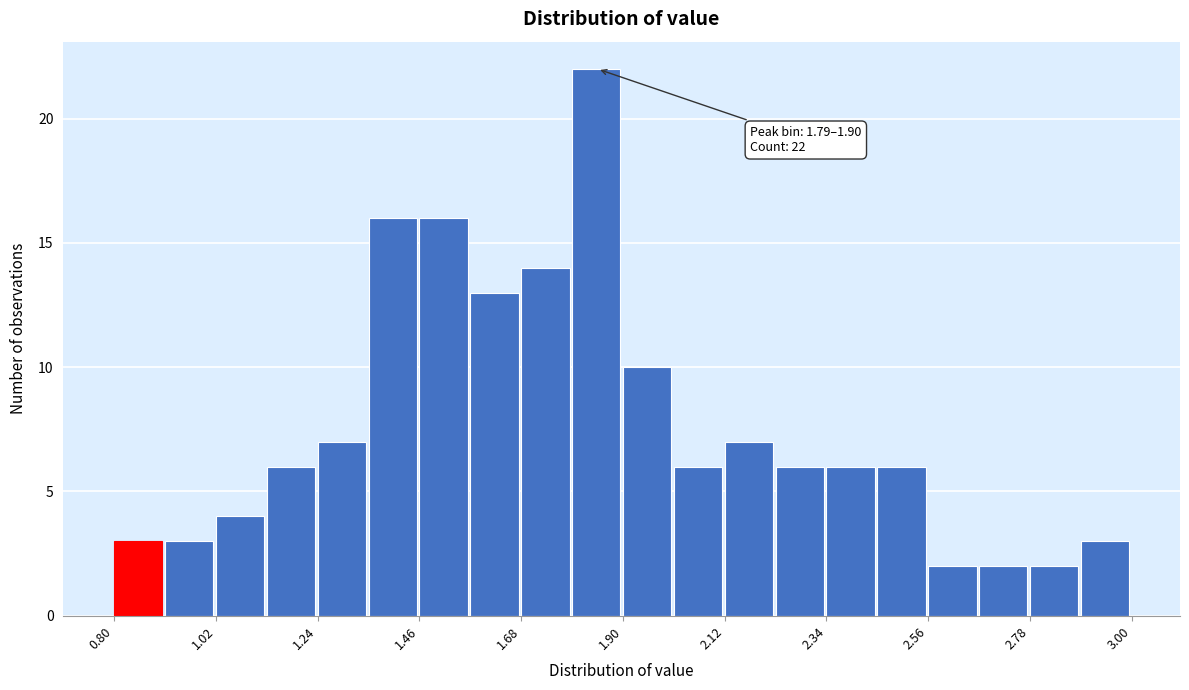

Read against the x-axis, roughly where is the centre of the tallest bar?

1.85